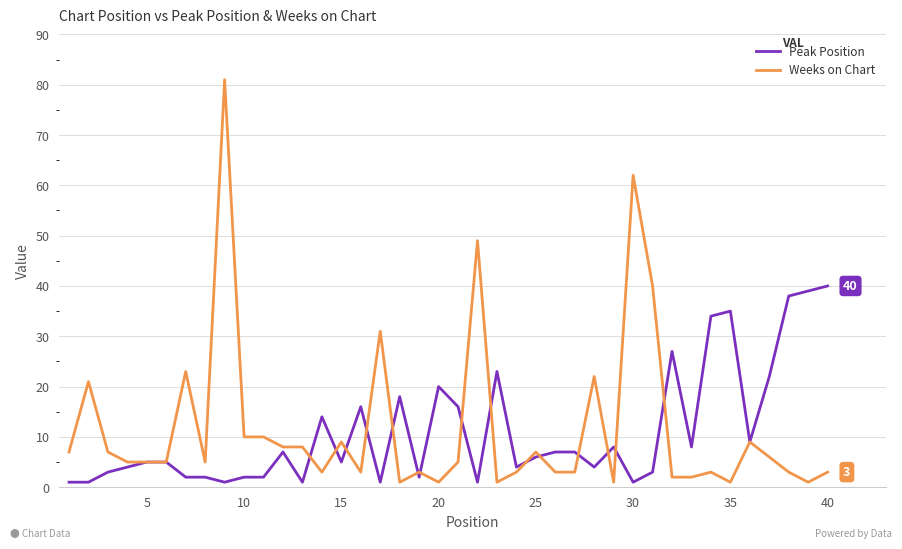

Which series has the largest range (max minus min)?

Weeks on Chart